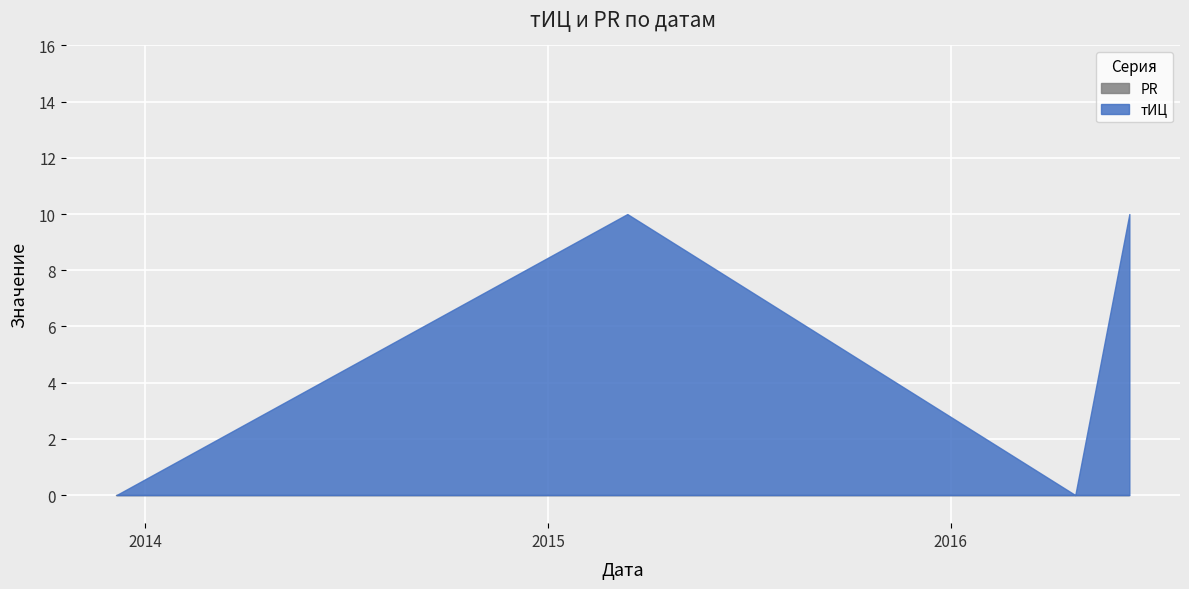

True or false: тИЦ has more than 0 points higher than both neighbors.

True